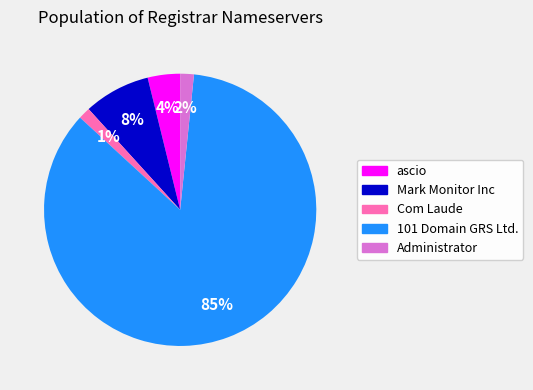

Approximately how many times larger is the value at ascio compared to Mark Monitor Inc?

0.5